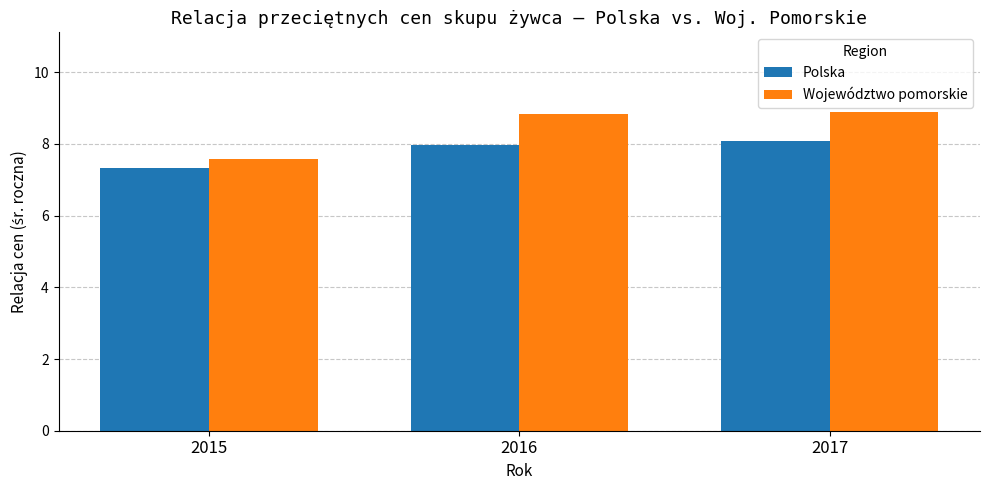

Which label corresponds to the smallest value in the chart?

2015